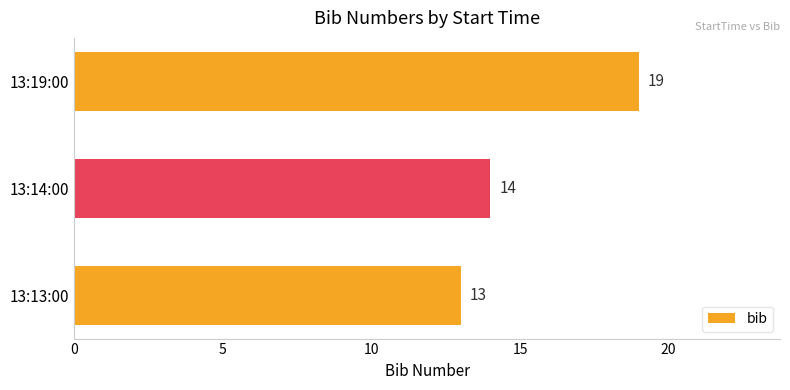

Reading bottom to top, list all the values displayed in this chart.

13:13:00=13	13:14:00=14	13:19:00=19